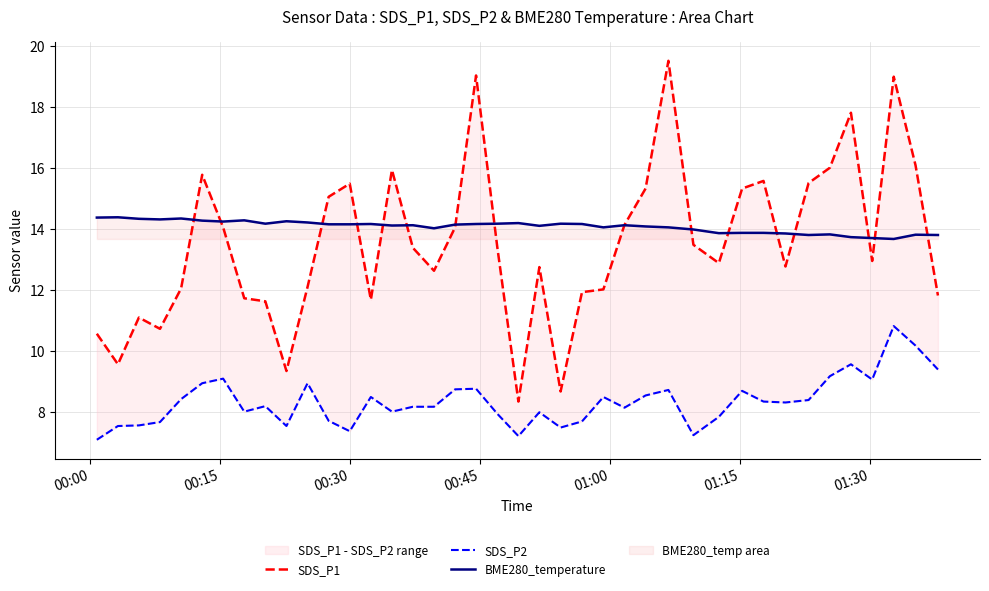

What is the highest value of the BME280_temperature series?

14.4